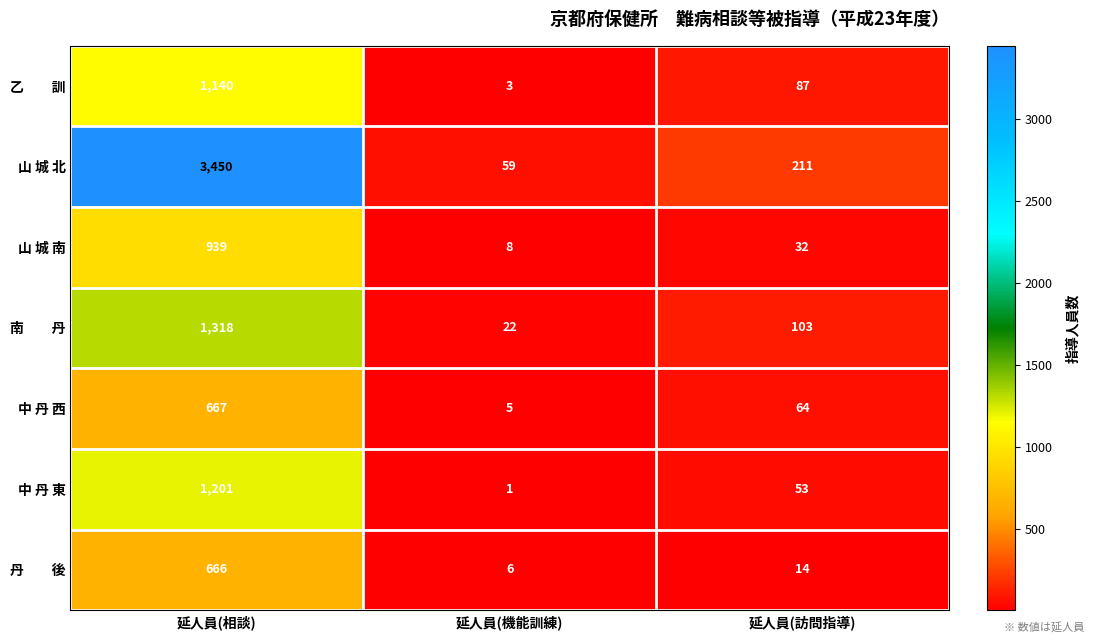

True or false: 山 城 南 has a value of 3 at 延人員(機能訓練).

False